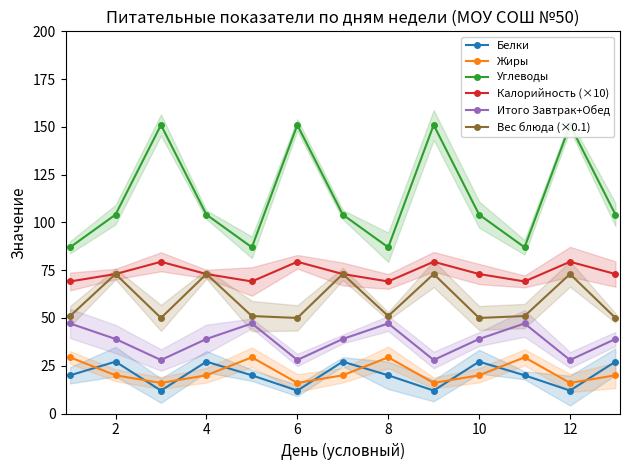

True or false: Белки and Калорийность (×10) intersect in this chart.

False